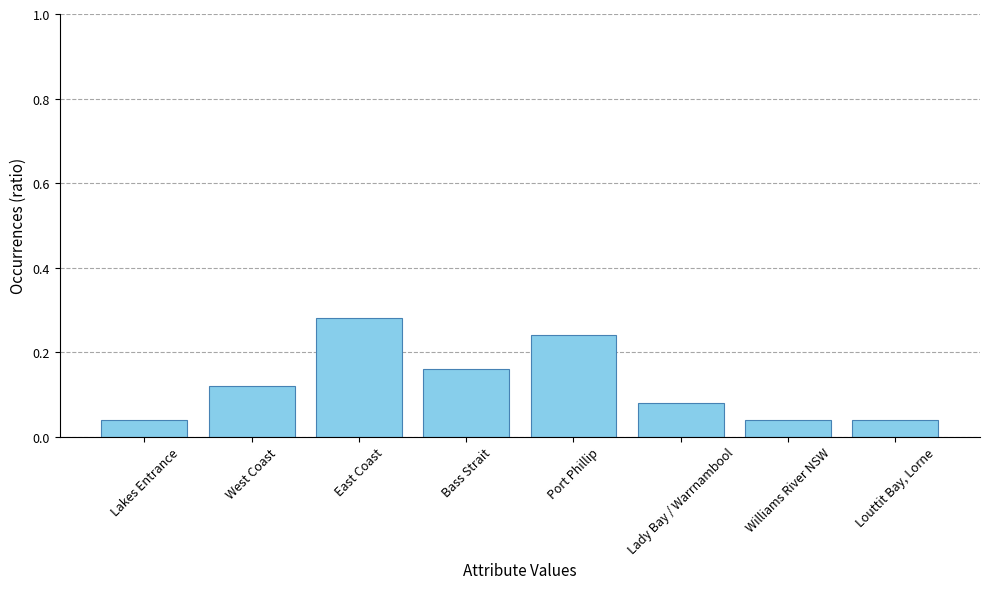

What is the sum of all values?

1.0